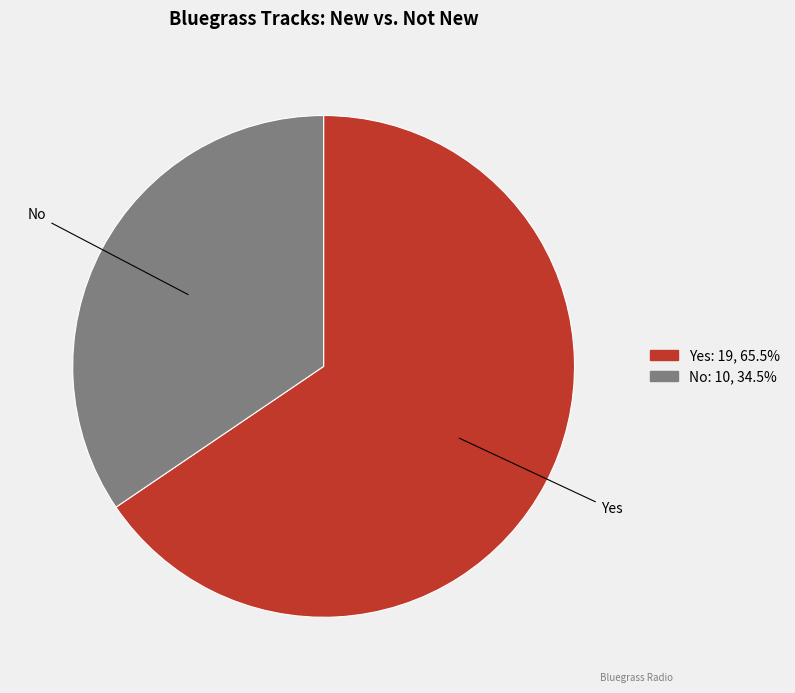

Approximately how many times larger is the value at No compared to Yes?

0.5